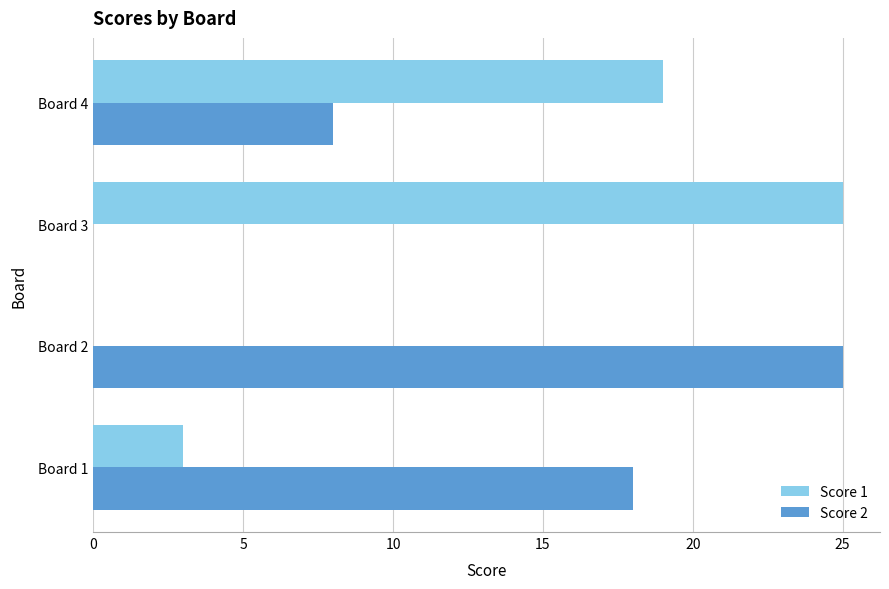

What is the sum of all Score 1 values?

47